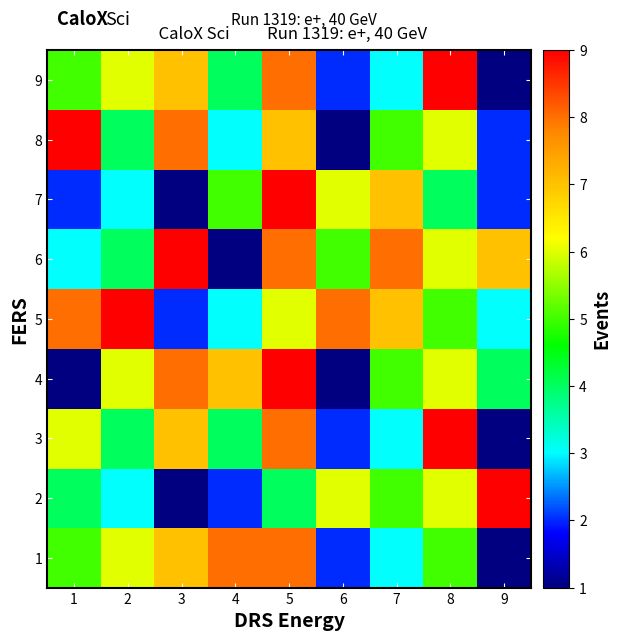

How many data points does each series have?

9